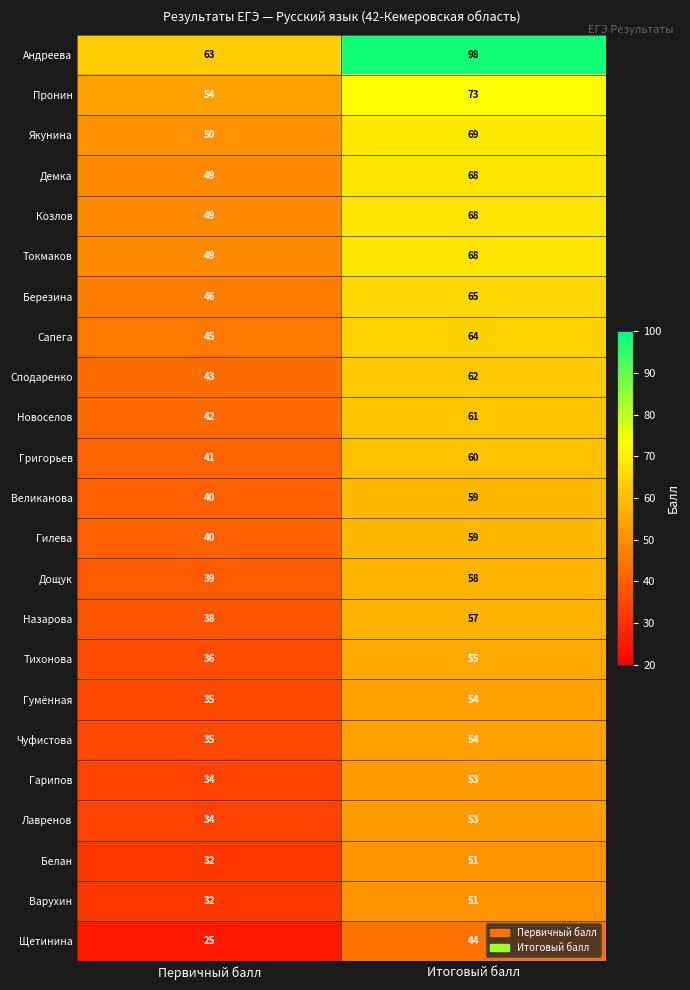

At which label is Якунина closest to 59?

Первичный балл